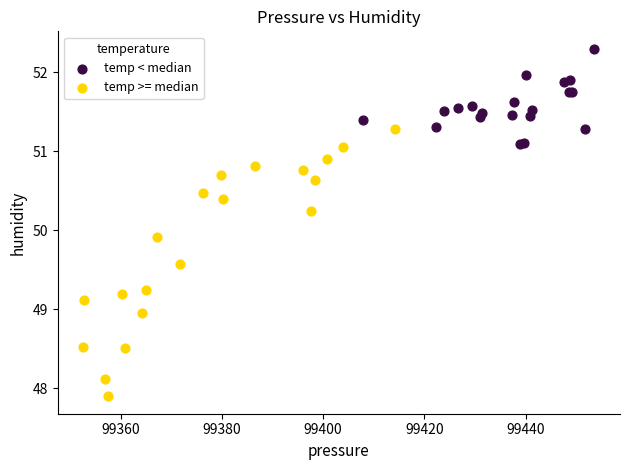

Which series contains the lowest Y value?

temp >= median